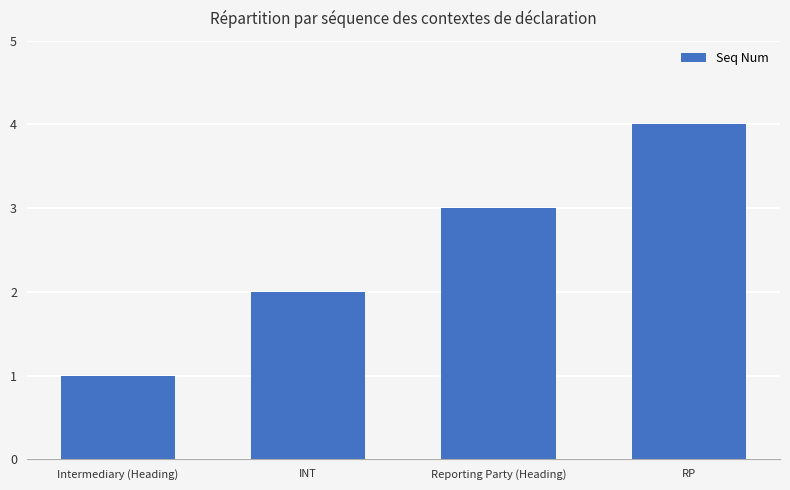

What is the label of the 4th bar from the left?

RP